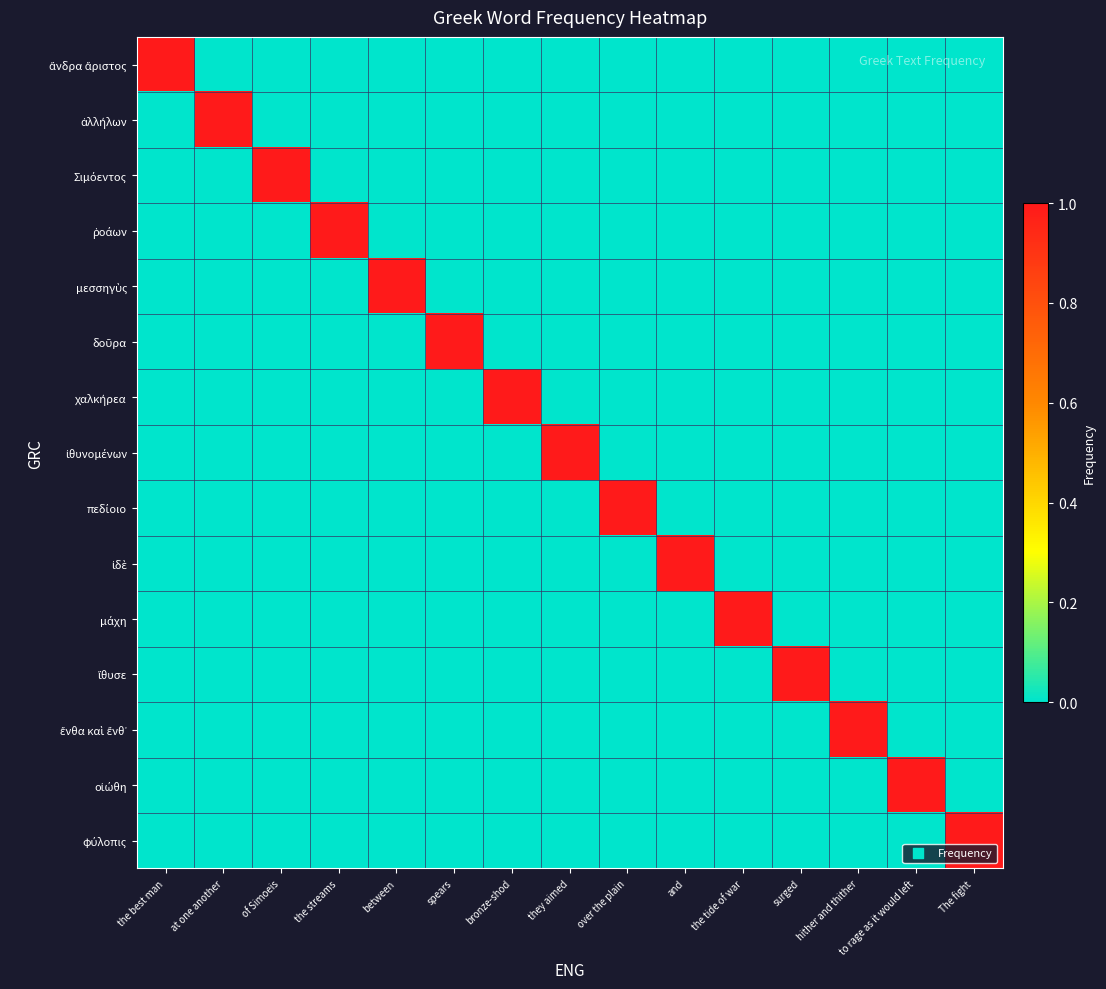

How many data points does each series have?

15